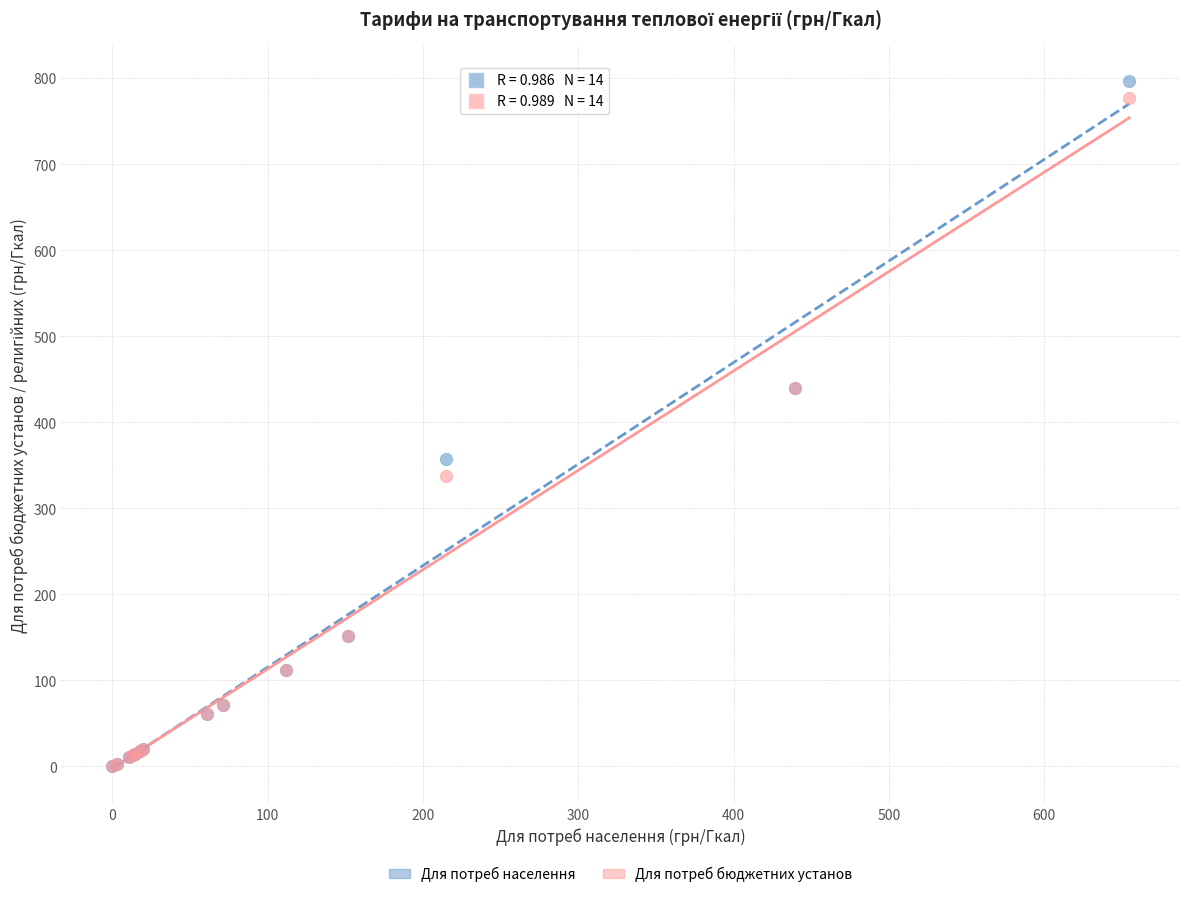

In the Для потреб бюджетних установ series, what Y value is closest to 388?

337.9